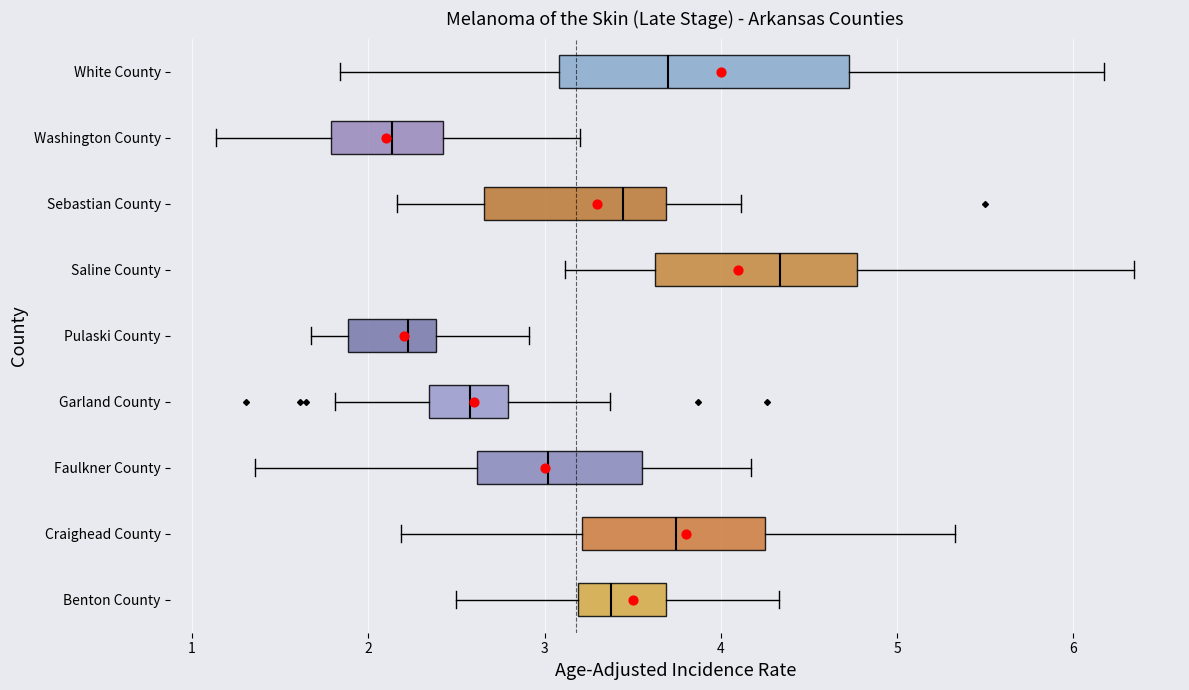

Which box is the widest, from its left edge to its right edge?

White County